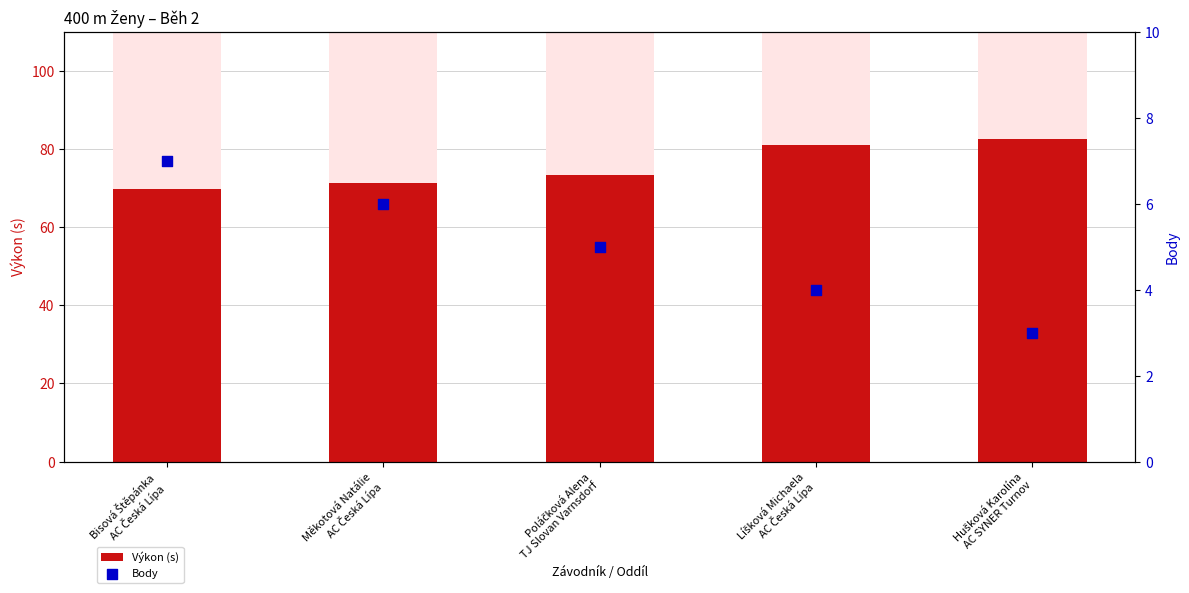

Which series has the largest total across all categories?

Výkon (s)